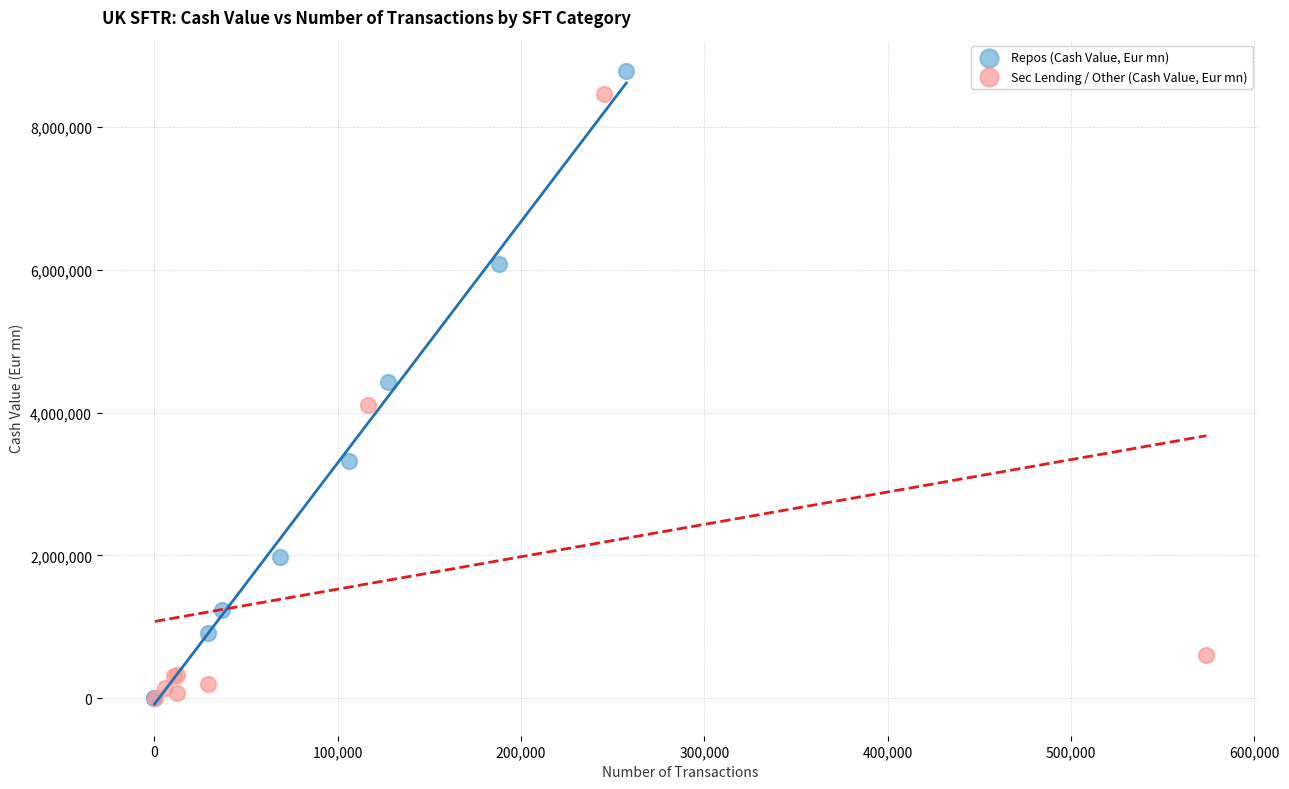

Which series reaches the maximum Y coordinate?

Repos (Cash Value, Eur mn)